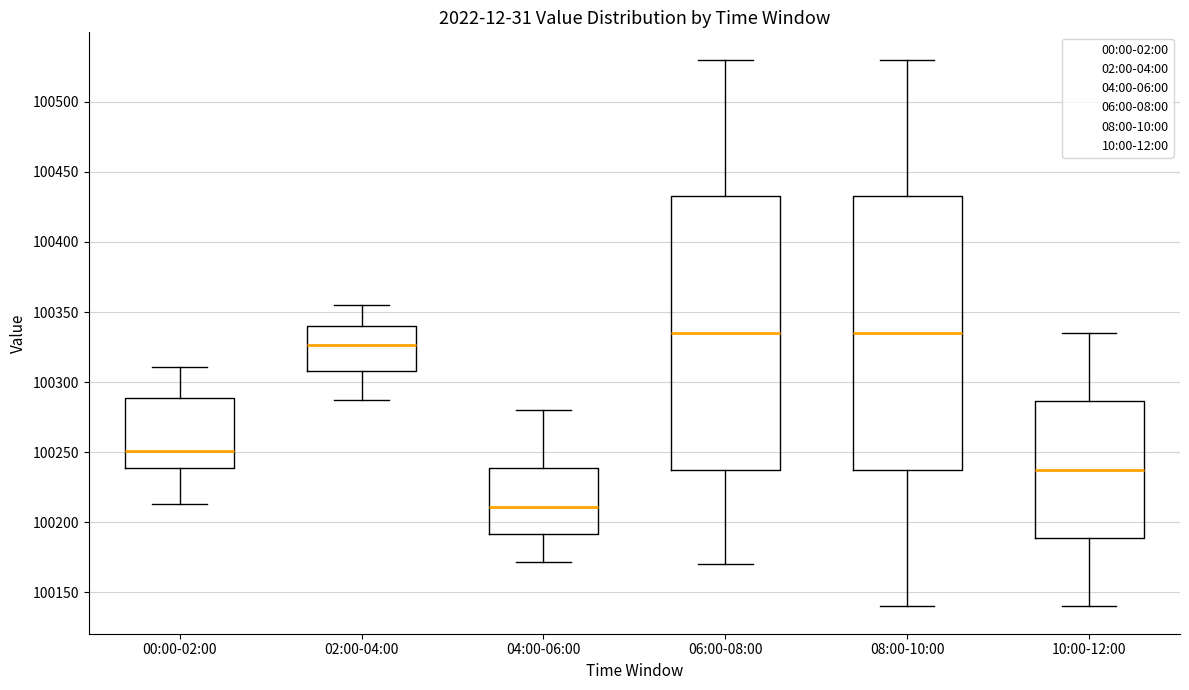

Where is the lower edge of the box for 08:00-10:00 on the y-axis? The values are not printed on the chart, so give them approximately, as read against the axis.

100240